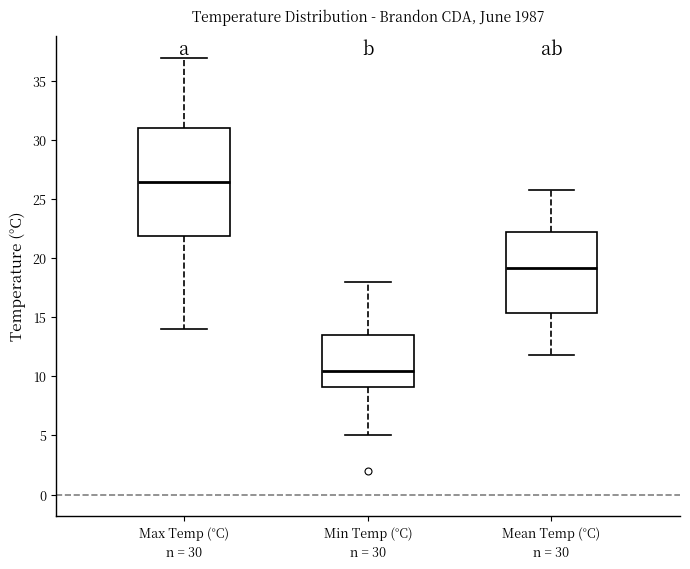

Which box is the tallest, from its lower edge to its upper edge?

Max Temp (°C)